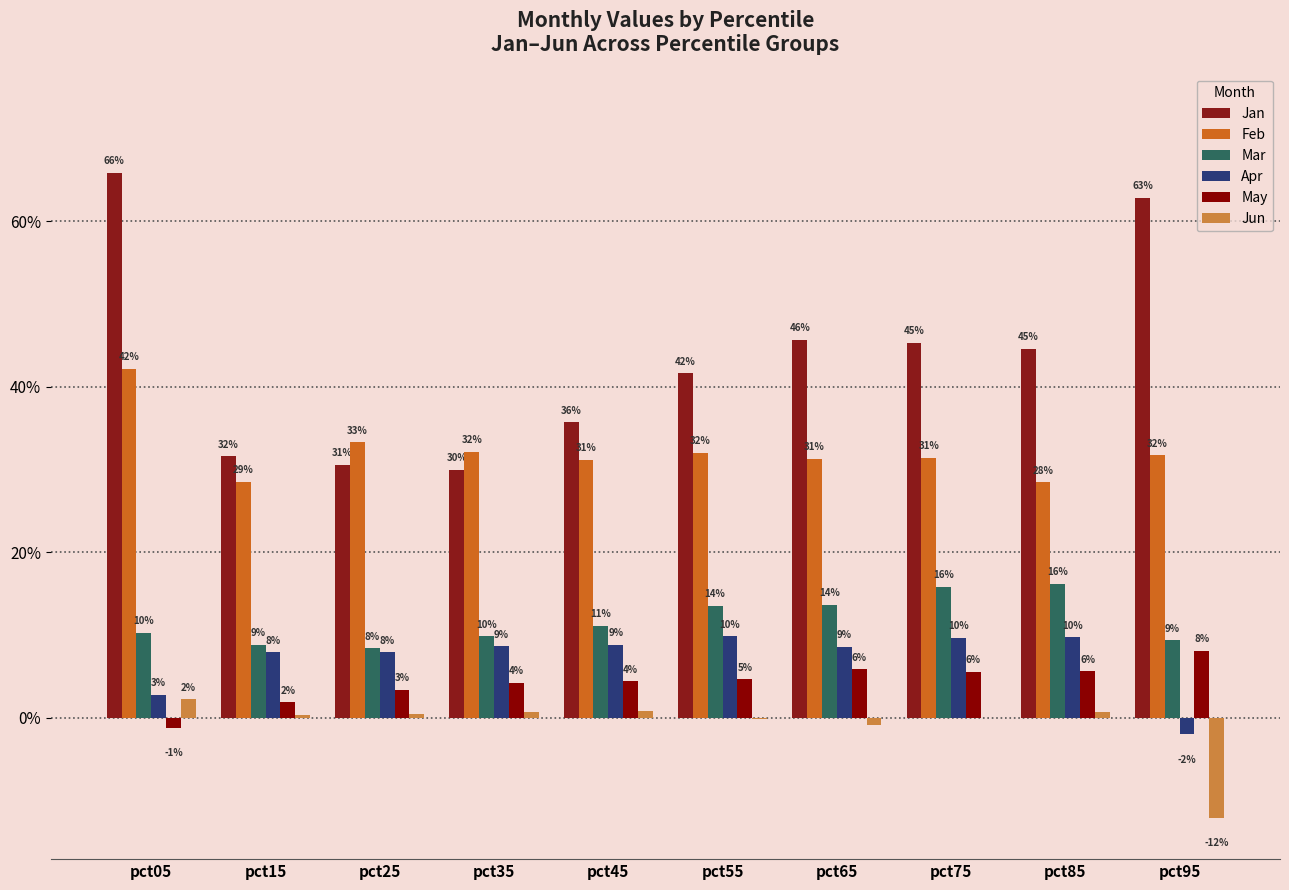

What value does the May series have at pct75?

0.1